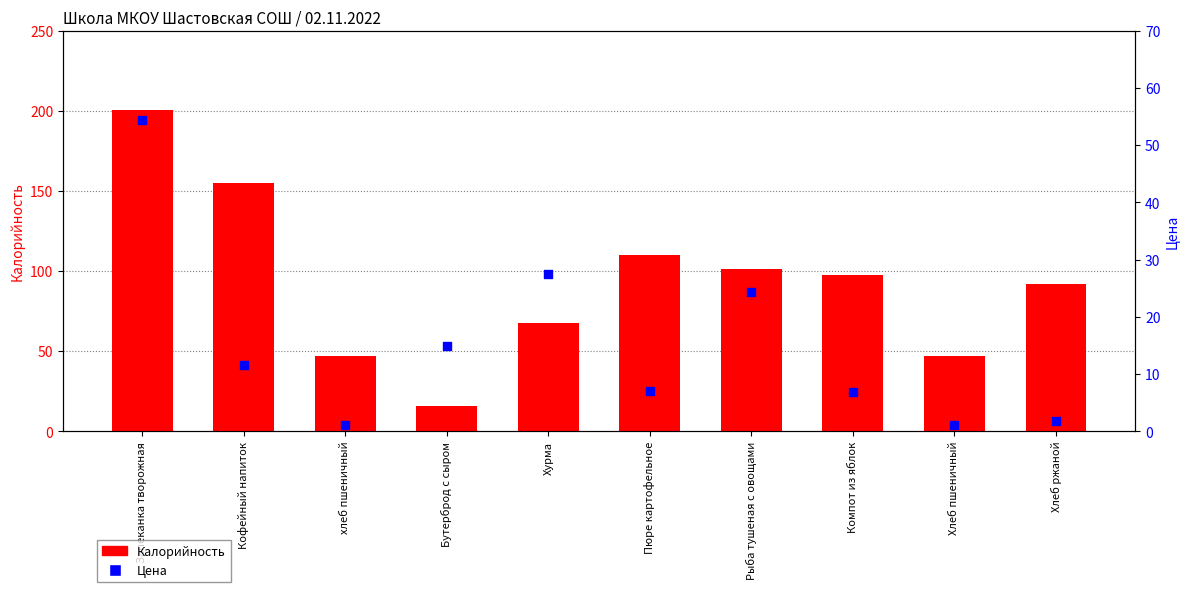

Which series has the largest Y range (max minus min)?

Калорийность